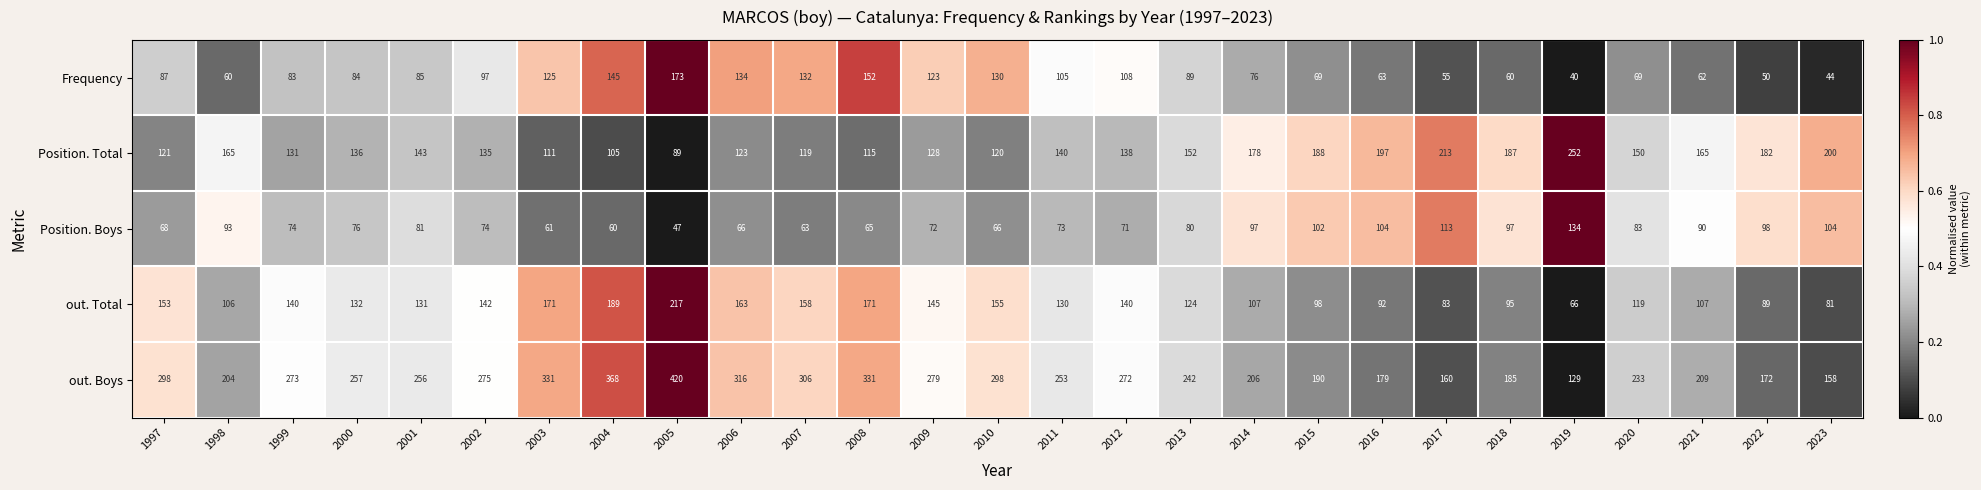

At which label does out. Boys reach its peak?

2005